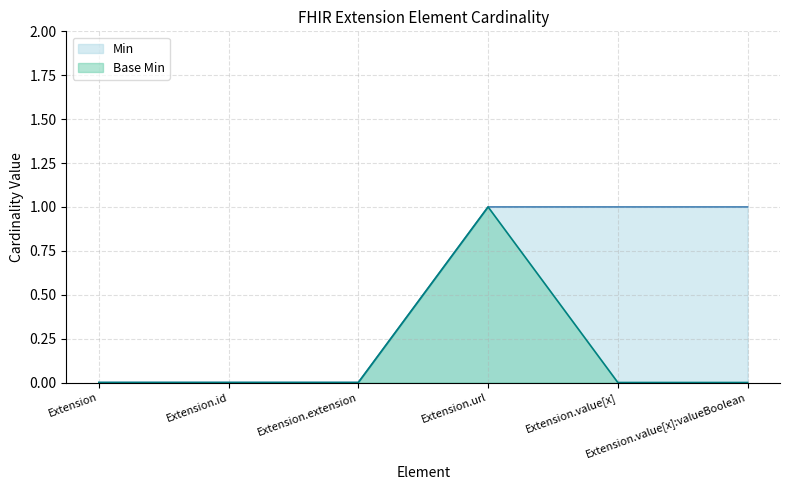

Rank the series by their maximum value, from highest to lowest.

Min, Base Min